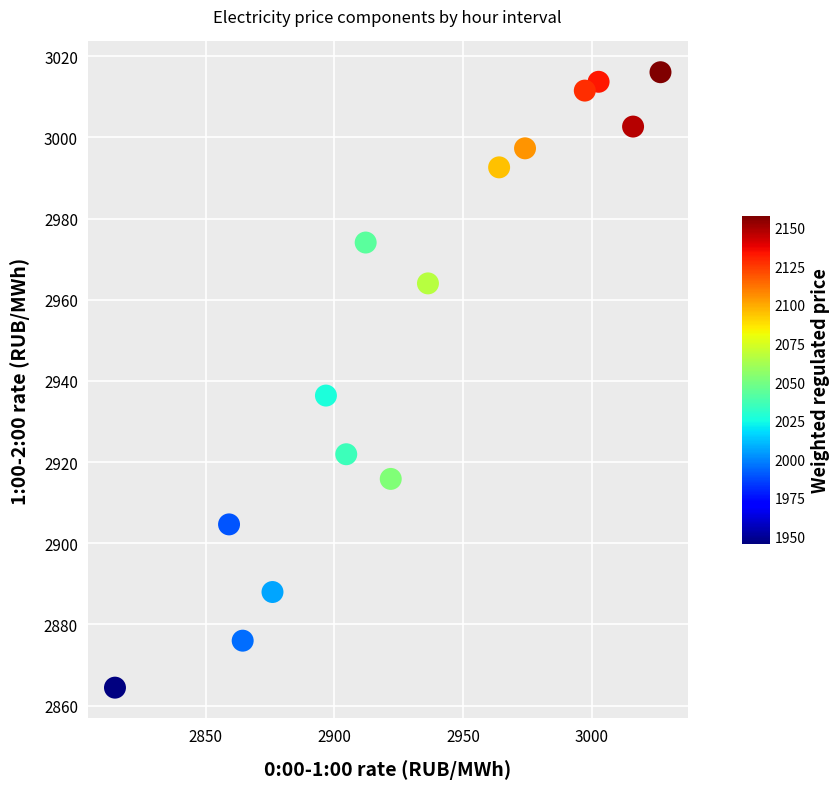

What Y value in the scatter plot is closest to 2940?

2936.4